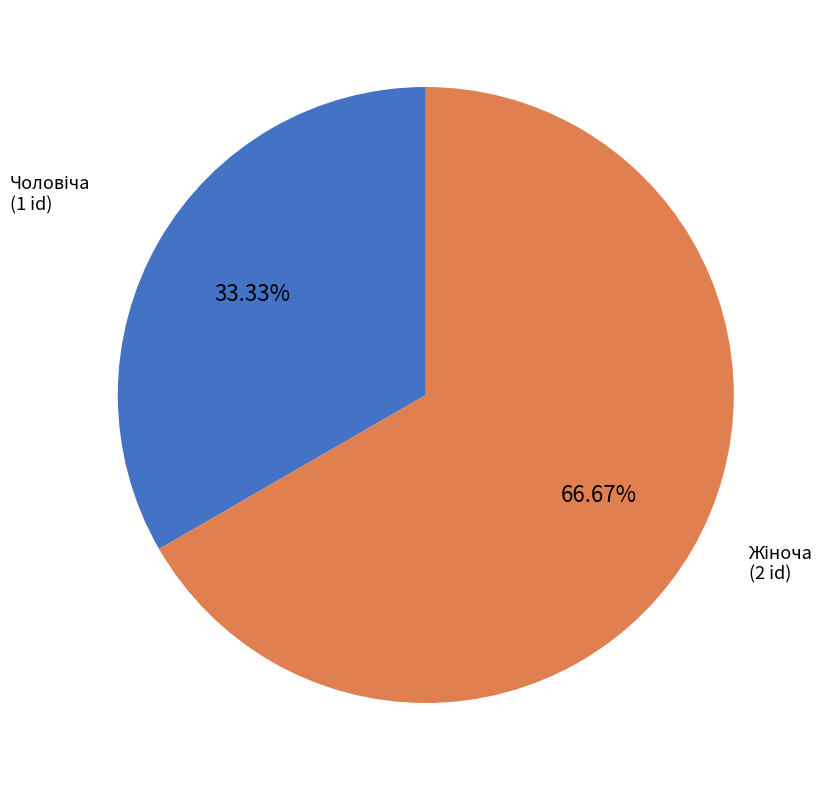

Is there a majority slice in this chart?

Yes